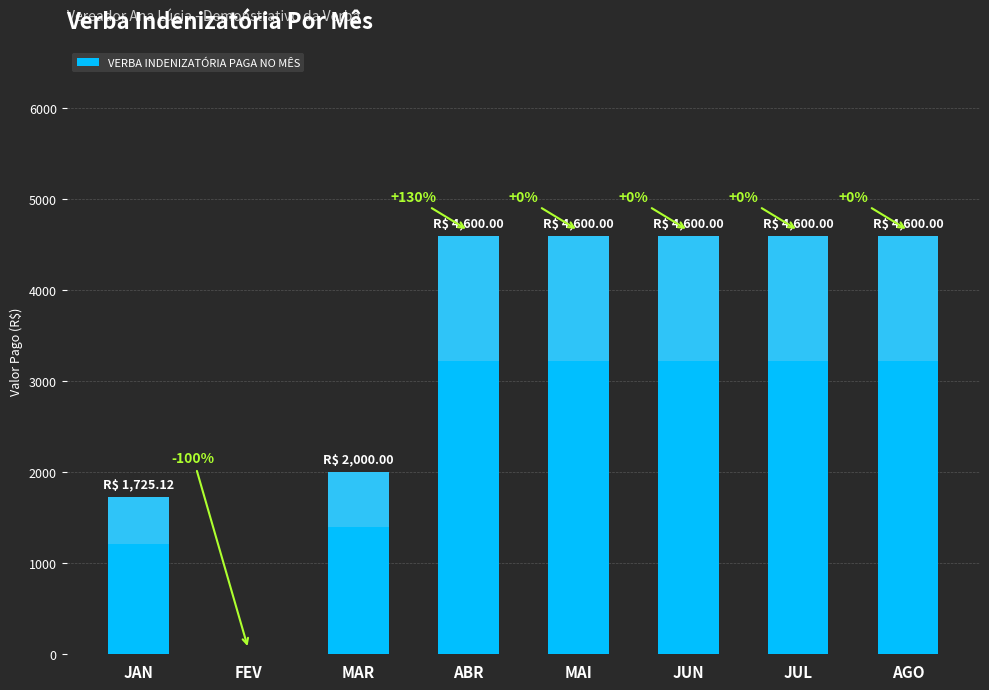

What is the ratio of the value at AGO to the value at JUN?

1.0